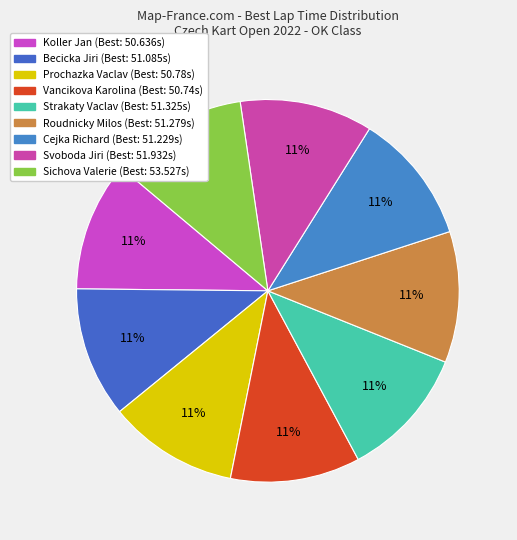

Which slice is the smallest?

Koller Jan